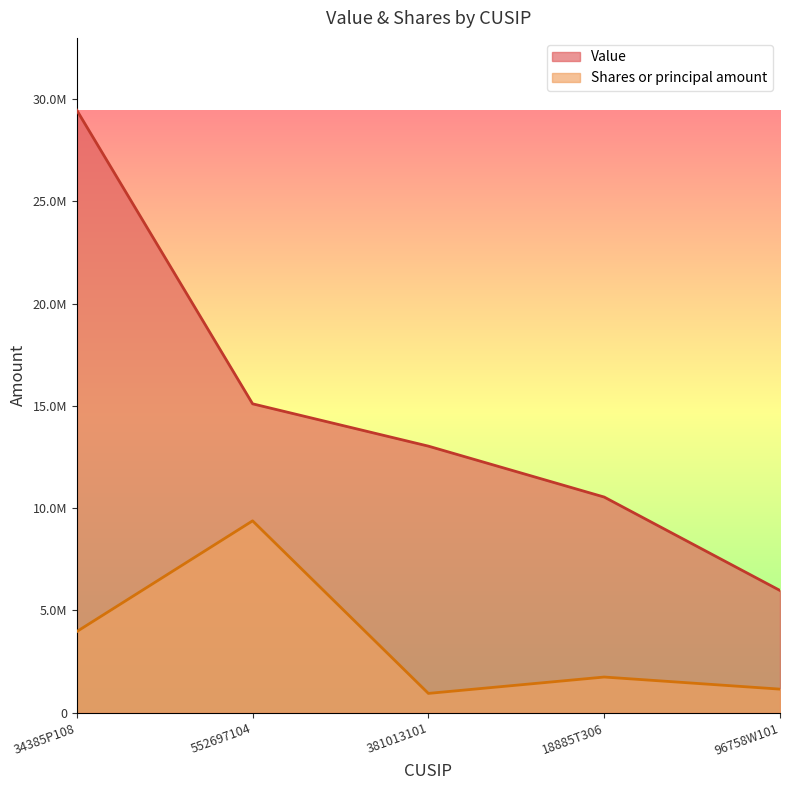

Reading left to right, what are all the values shown in this chart?

Value: 34385P108=29451000	552697104=15098000	381013101=13029000	18885T306=10540000	96758W101=5973000
Shares or principal amount: 34385P108=3963752	552697104=9377399	381013101=942099	18885T306=1742092	96758W101=1150861